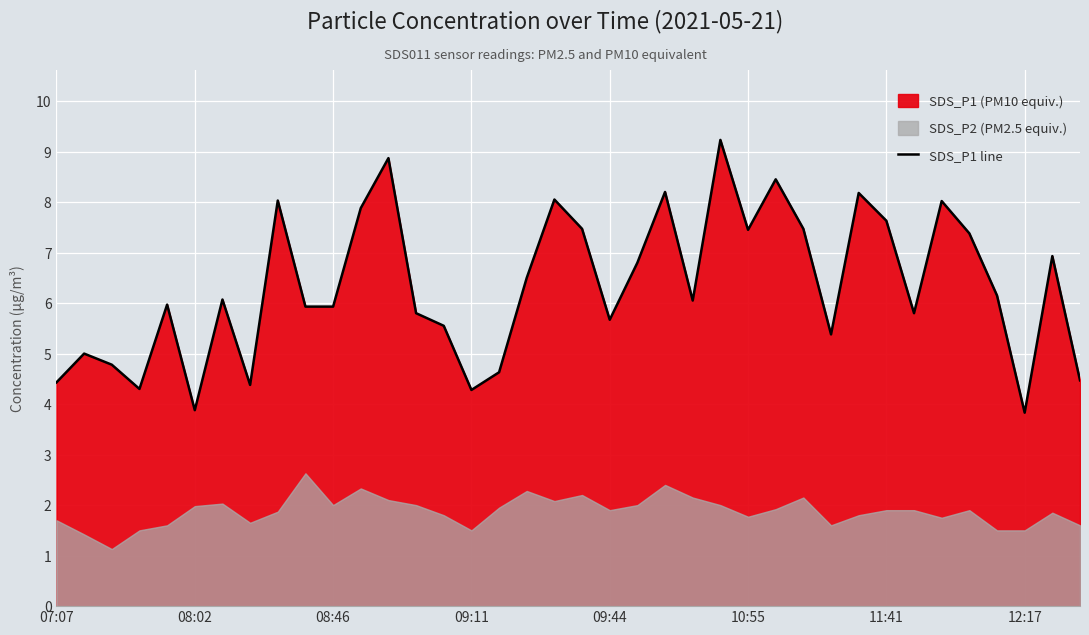

What is the lowest value of the SDS_P1 line series?

3.8